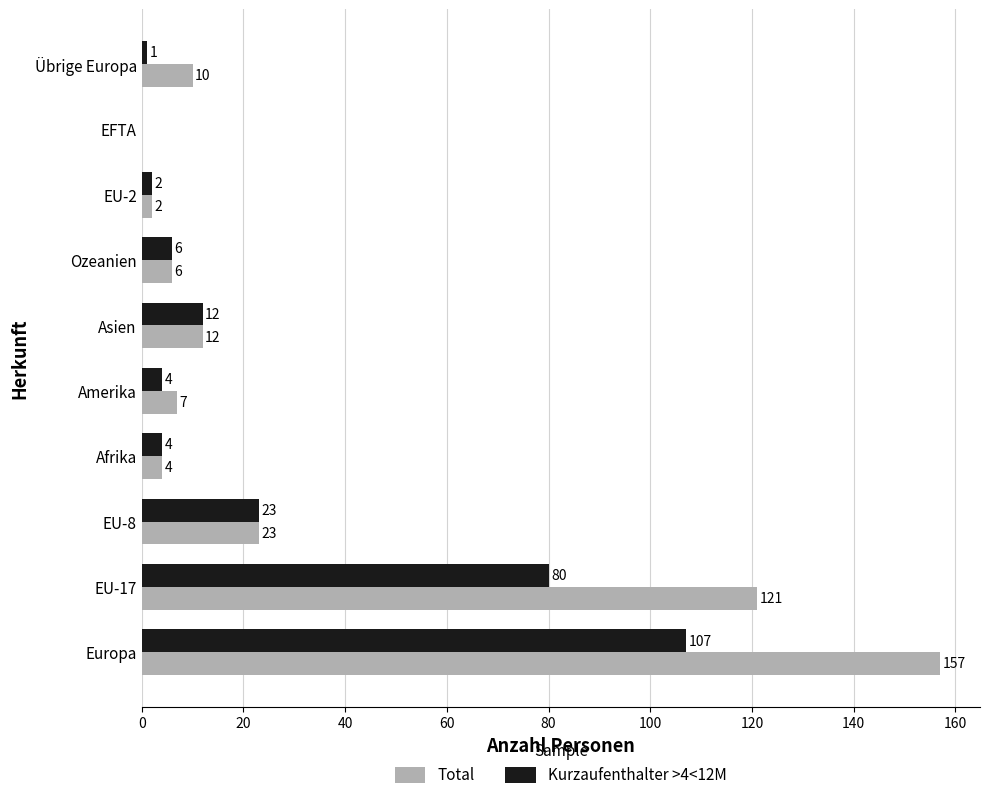

Which category has the highest value in the Kurzaufenthalter >4<12M series?

Europa